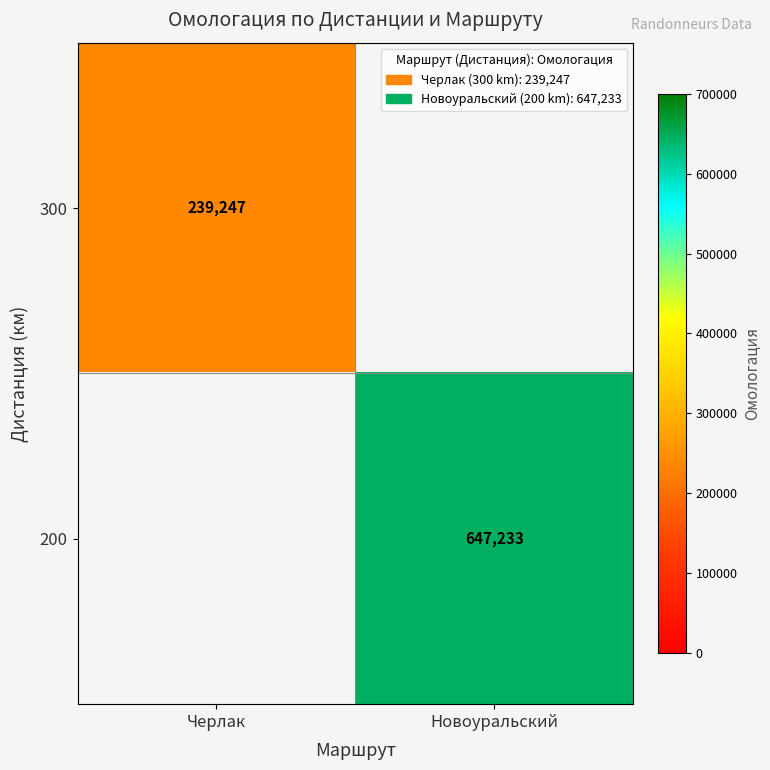

The value of 300 at Черлак is 239247. True or false?

True